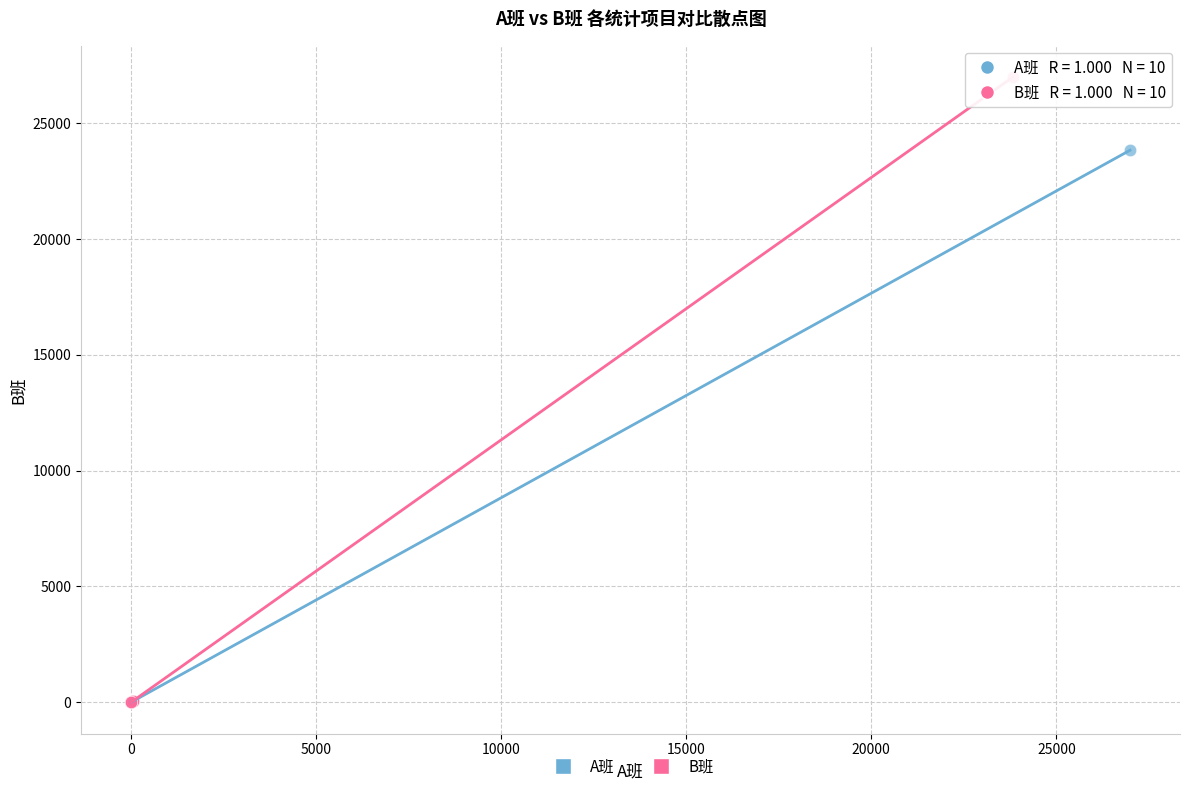

What are all the series names shown in the legend?

A班, B班